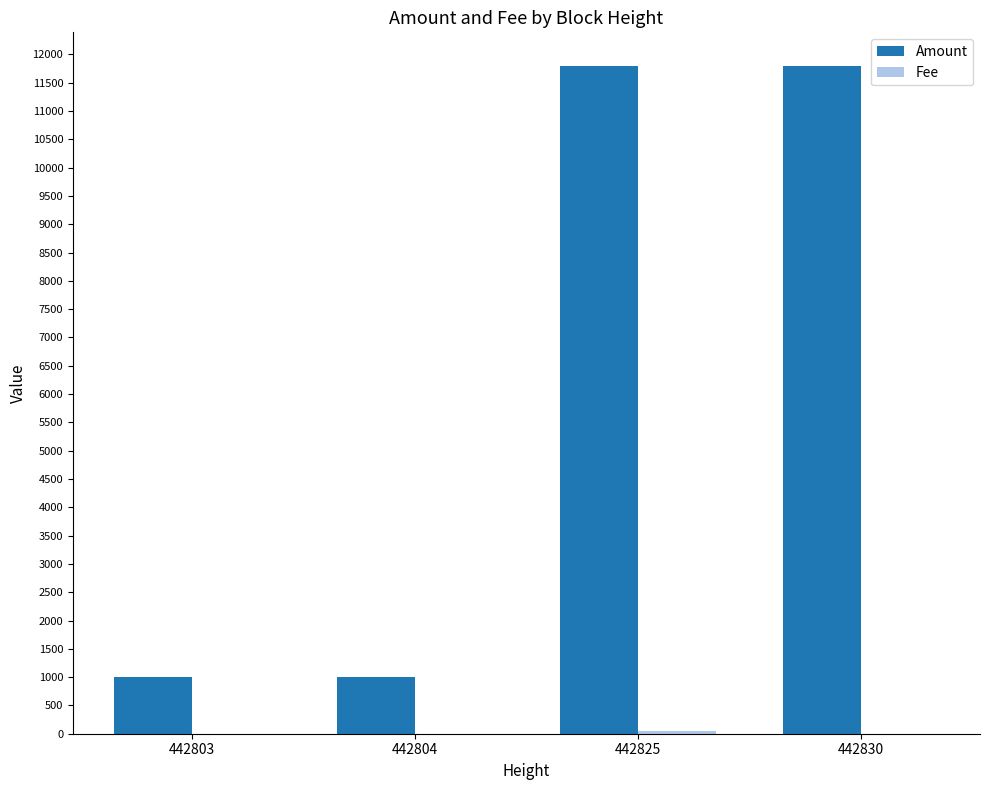

Which series has the largest total across all categories?

Amount